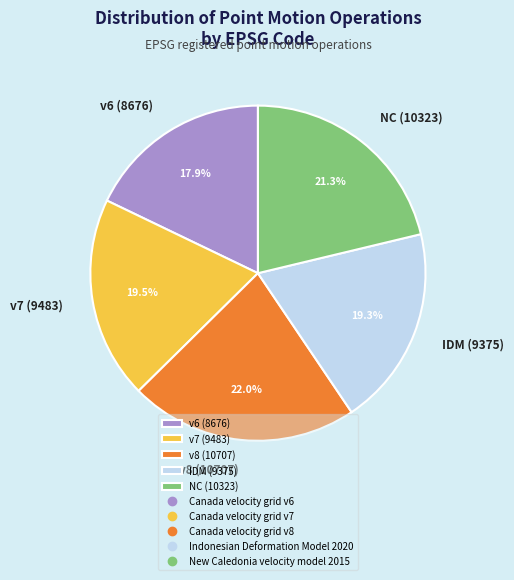

What portion of the pie excludes v7 (9483)?

80.5%